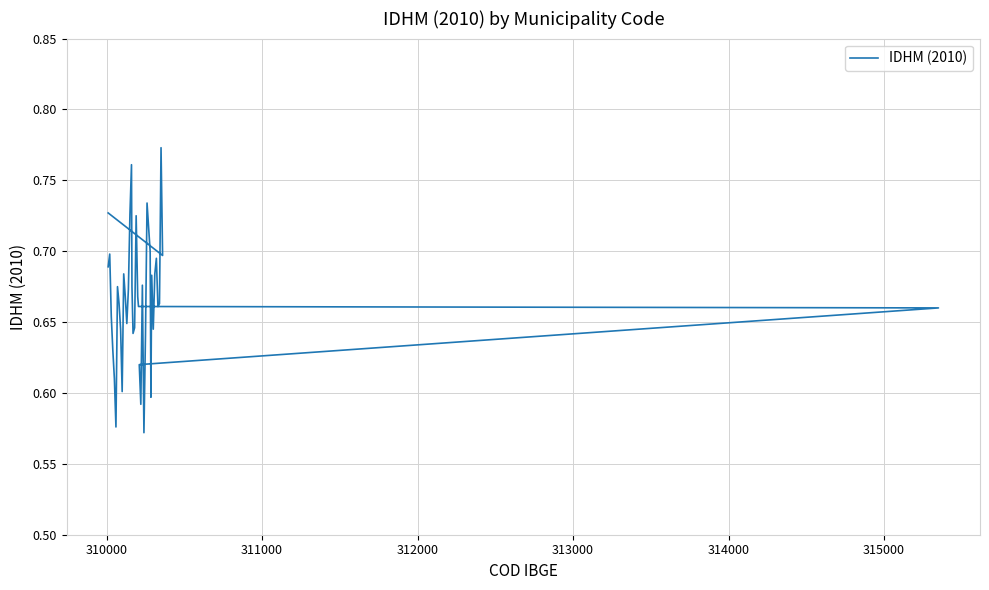

Reading left to right, extract all data points from this chart.

0.7	0.7	0.7	0.6	0.6	0.6	0.7	0.7	0.6	0.6	0.7	0.7	0.6	0.7	0.7	0.8	0.7	0.6	0.6	0.7	0.7	0.7	0.7	0.6	0.6	0.7	0.6	0.6	0.7	0.7	0.6	0.7	0.6	0.7	0.7	0.7	0.7	0.8	0.7	0.7